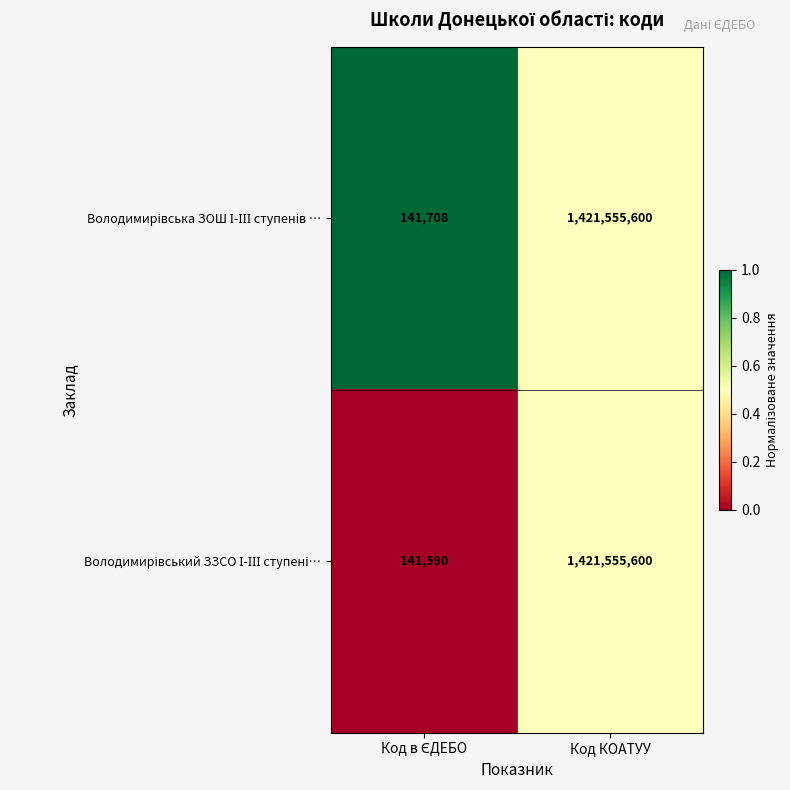

Which label corresponds to the largest value in the chart?

Код КОАТУУ